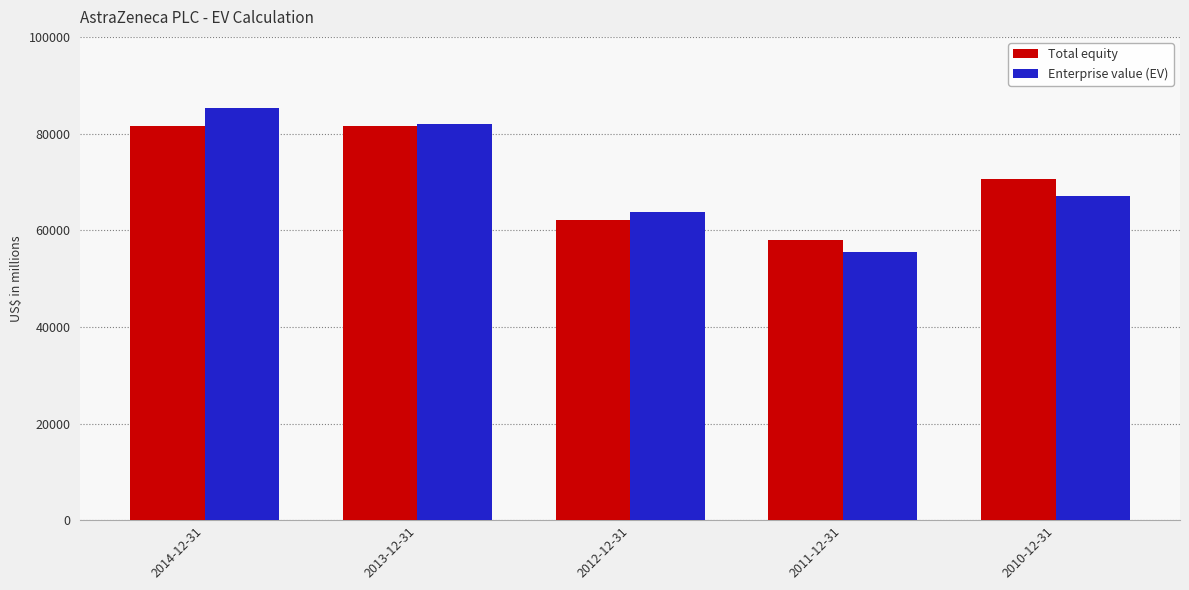

What is the value of the Total equity bar at the 2nd from the left?

81556